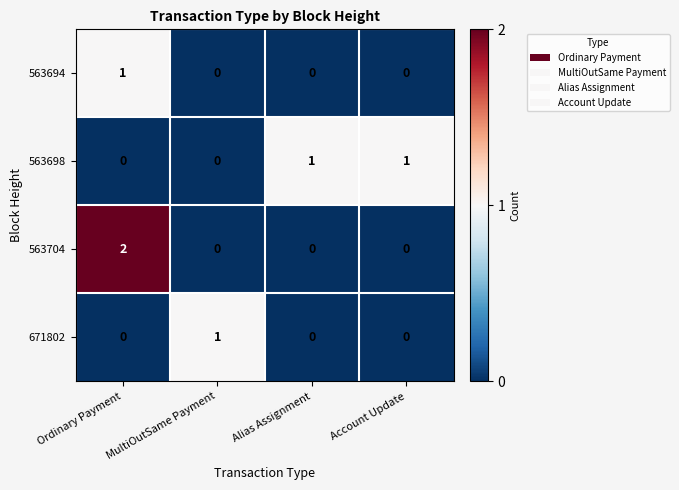

Is it true that 563704 equals 0 at MultiOutSame Payment?

True